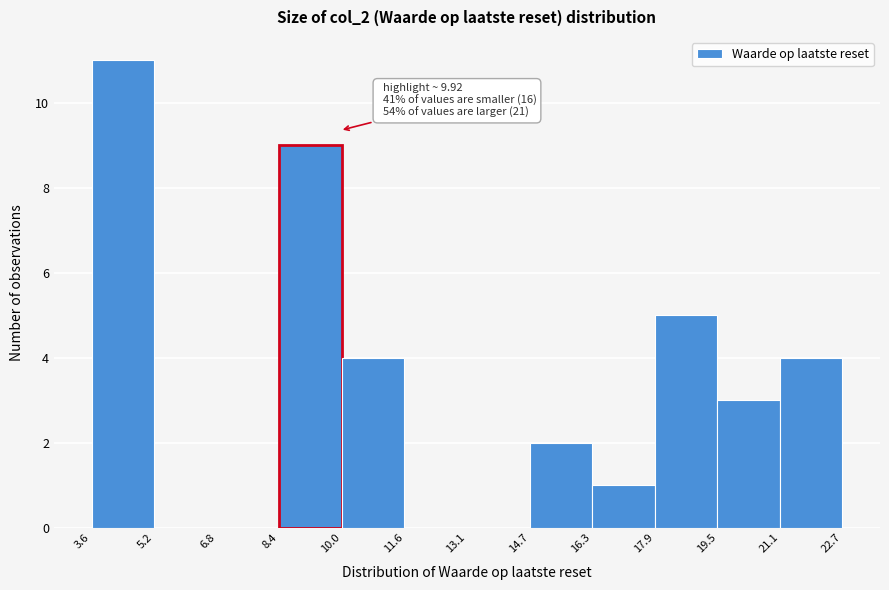

Over which range of the x-axis is the bar tallest?

3.6 to 5.2